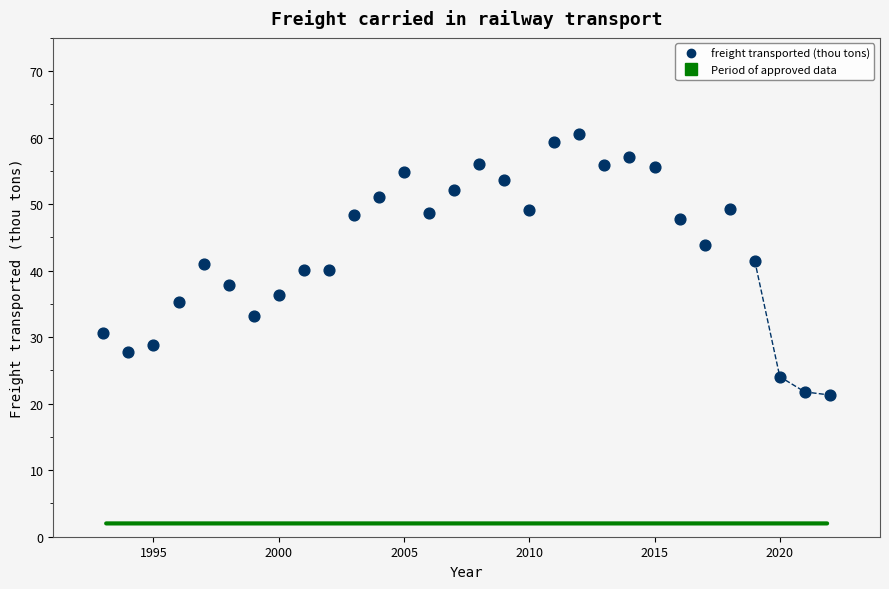

What is the range of X values (max minus min)?

29.0